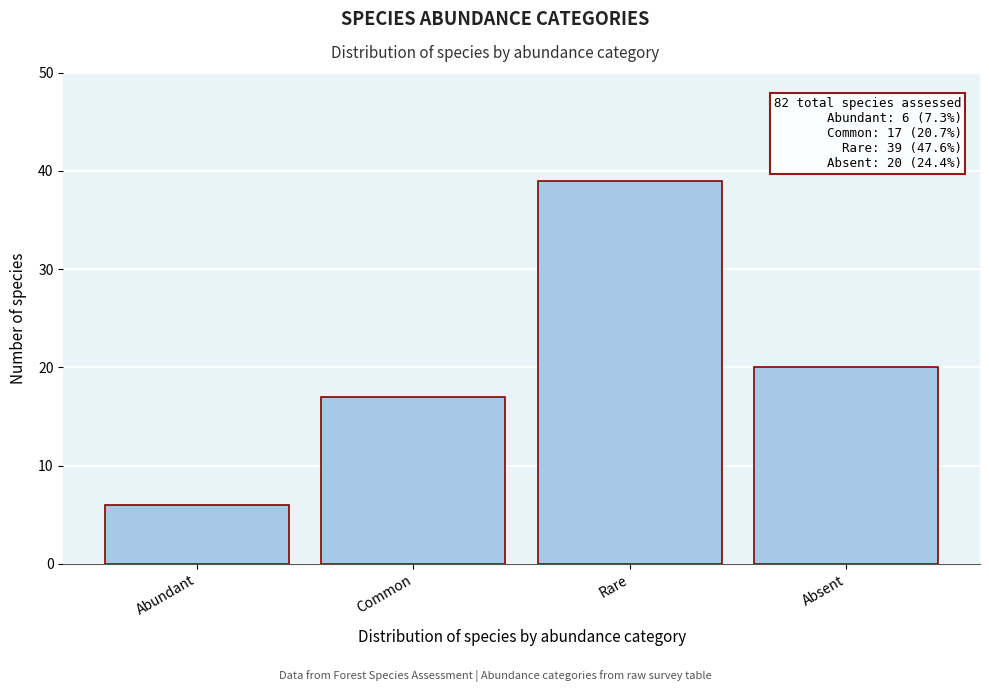

Reading left to right, extract all data points from this chart.

Abundant=6	Common=17	Rare=39	Absent=20